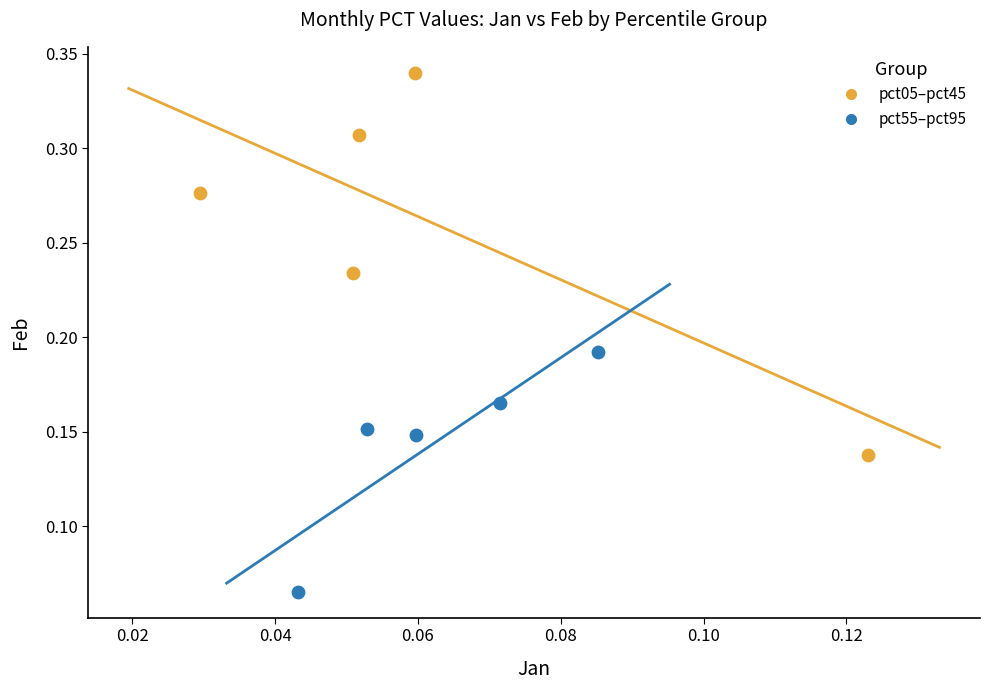

Which series reaches the maximum Y coordinate?

pct05–pct45